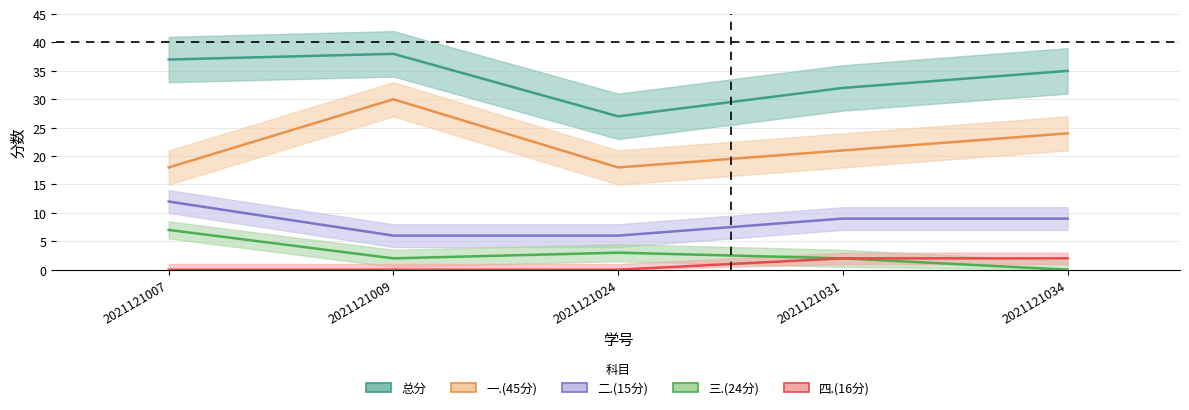

Does the chart display data point markers on the line(s)?

No